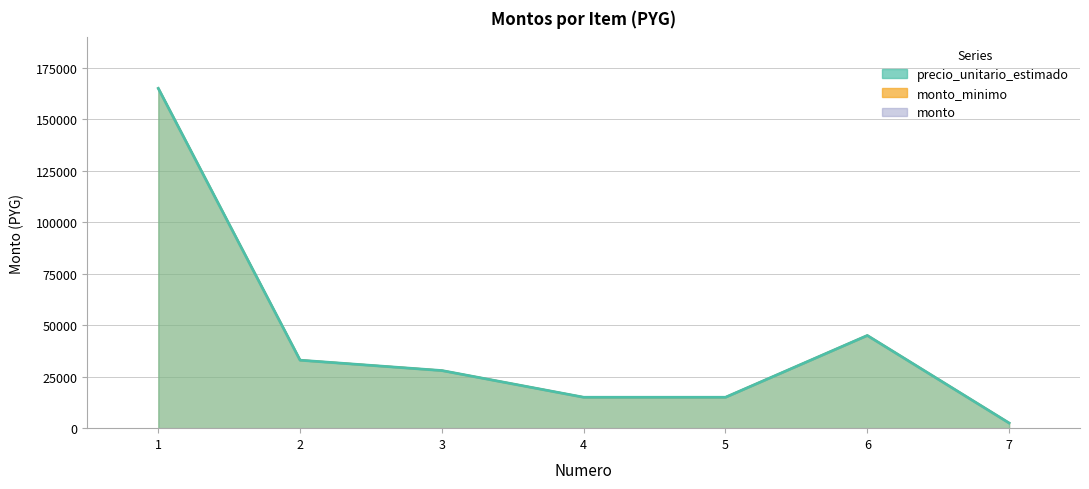

What is the value of the monto point at the 1st from the left?

165000